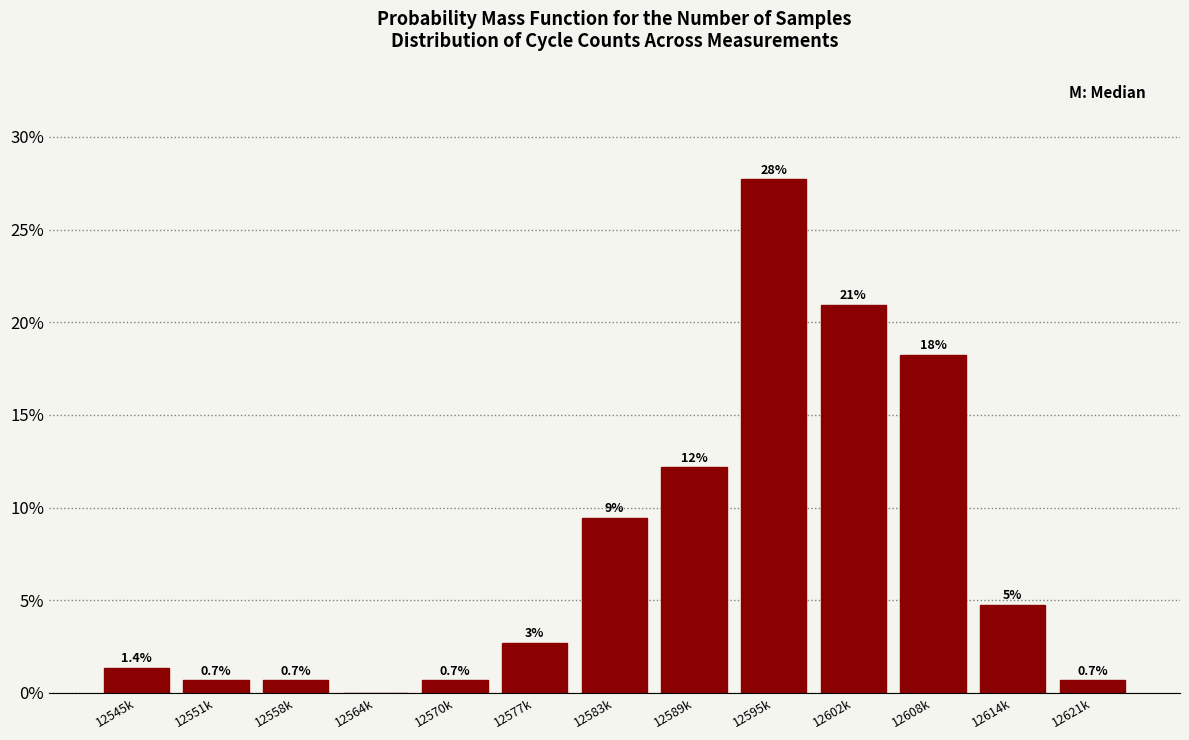

Is it true that the value at 12583k is 12.6?

False